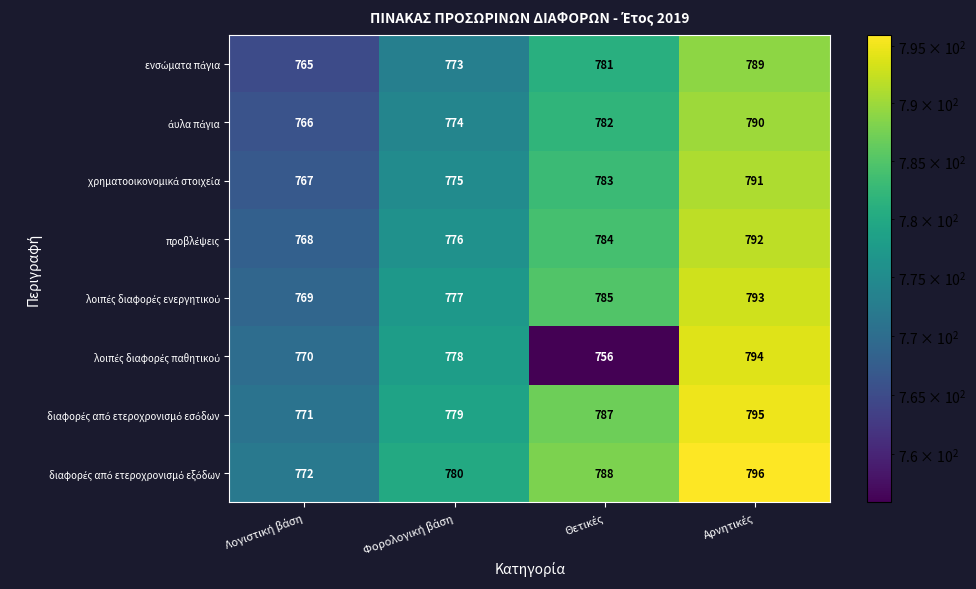

At how many categories does at least one series exceed 769?

4